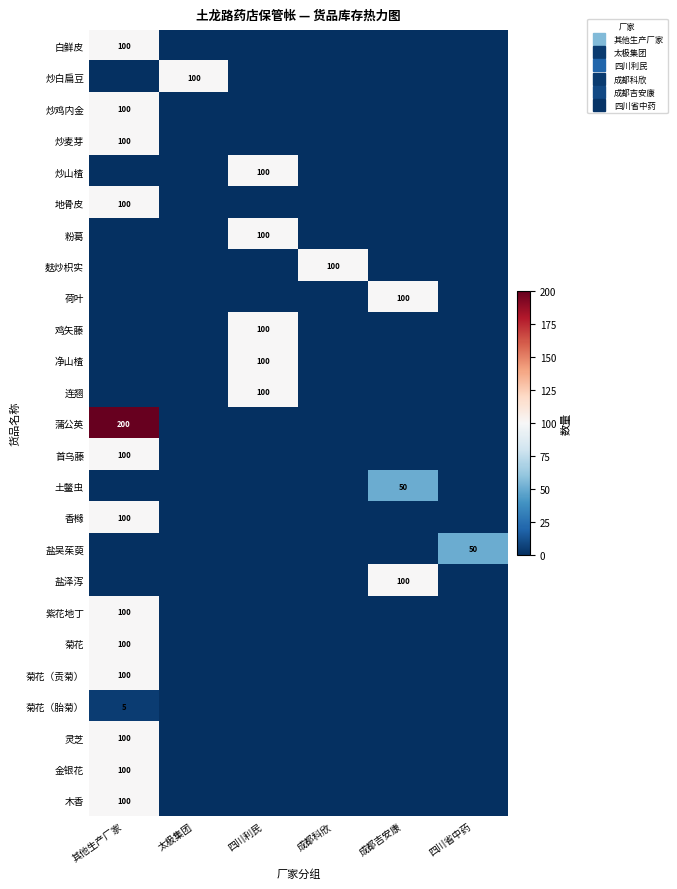

What is the sum of all 紫花地丁 values?

100